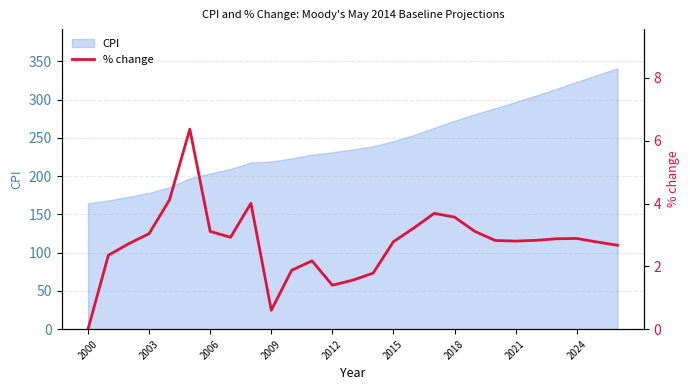

True or false: CPI has a value of 140.3 at 2006.

False